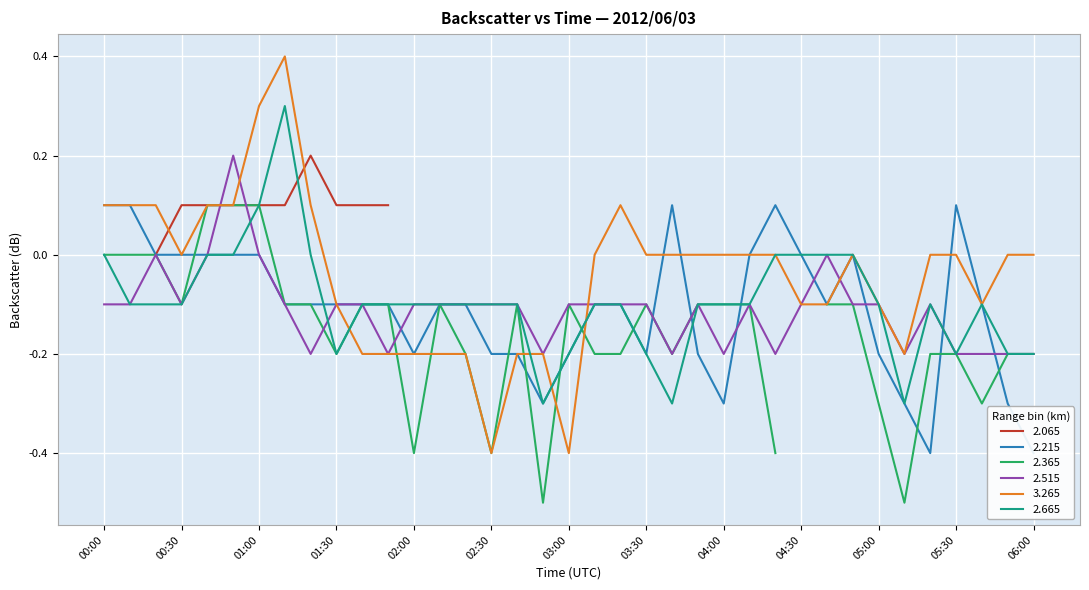

What is the spread (max minus min) of values at 02:30?

0.3